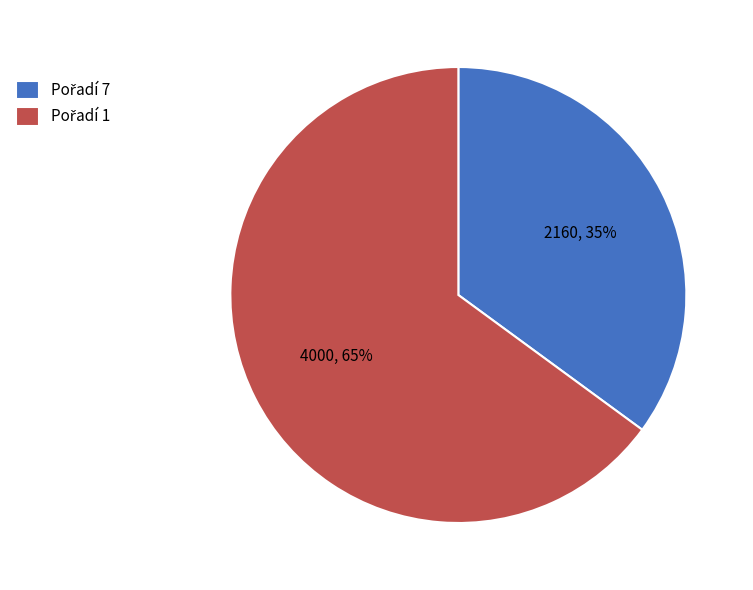

To the nearest percent, what is the average slice percentage?

50%